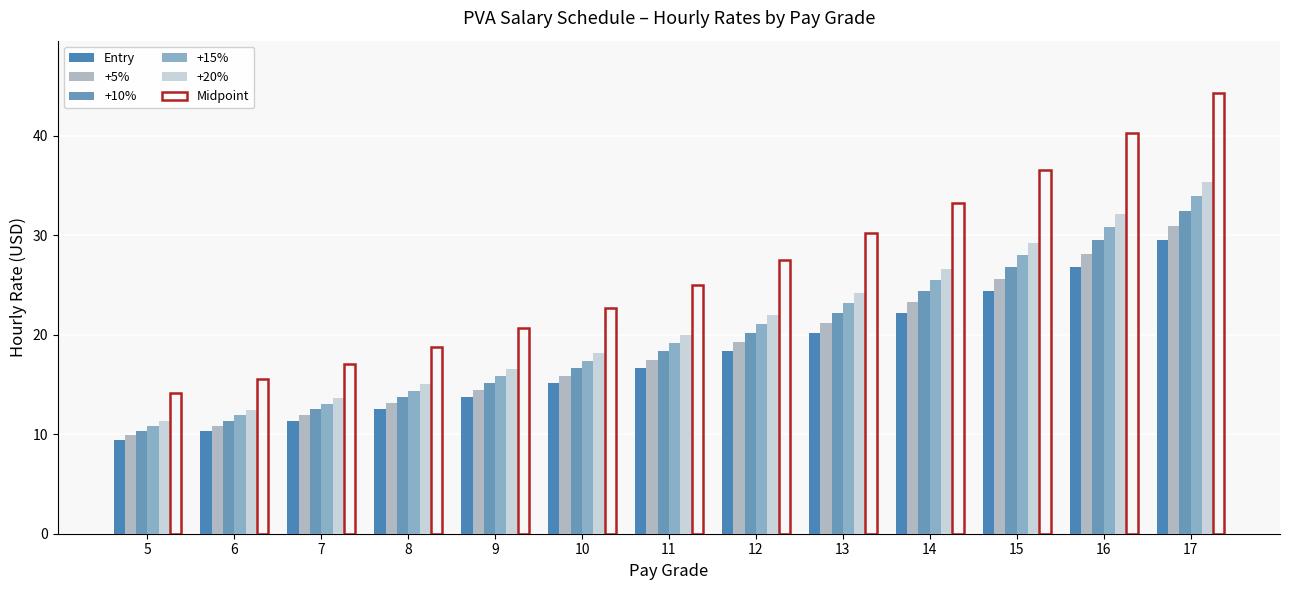

Between 5 and 7, which series saw the biggest shift?

Midpoint